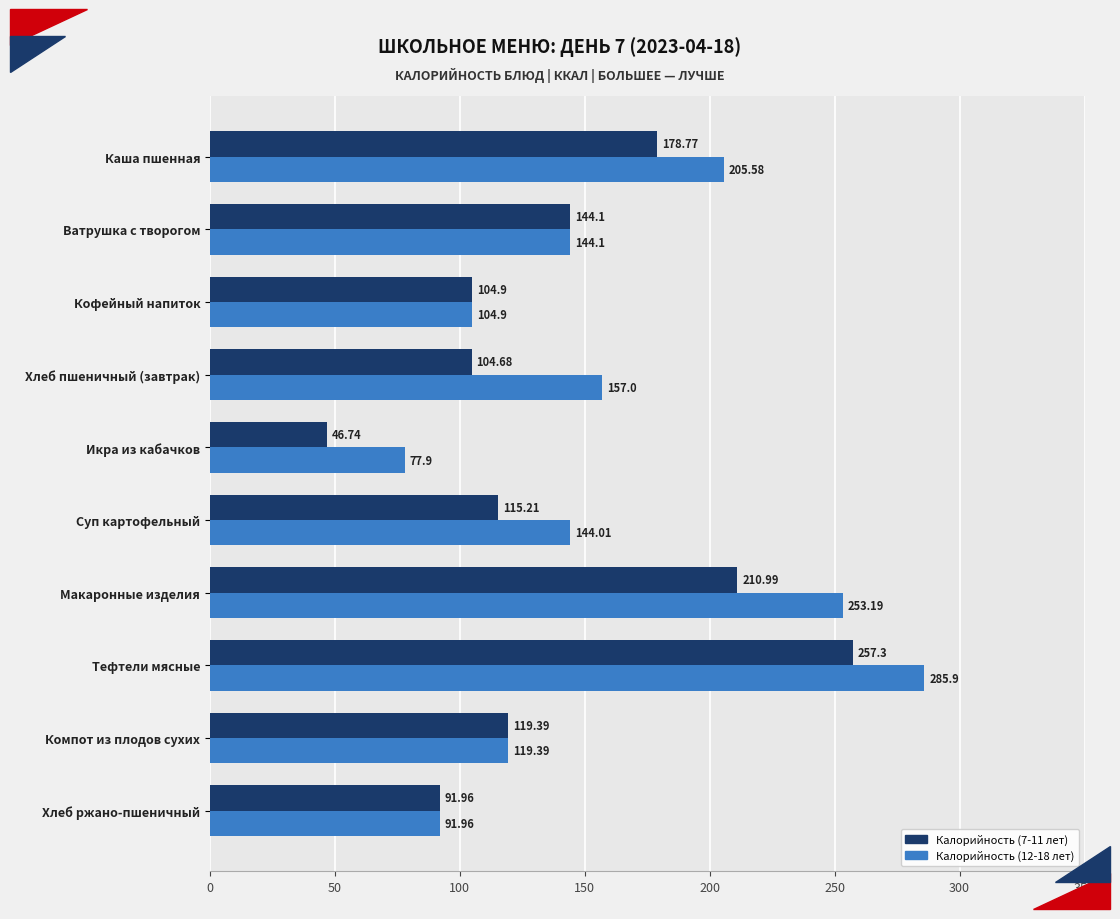

Which series has the largest range (max minus min)?

Калорийность (7-11 лет)